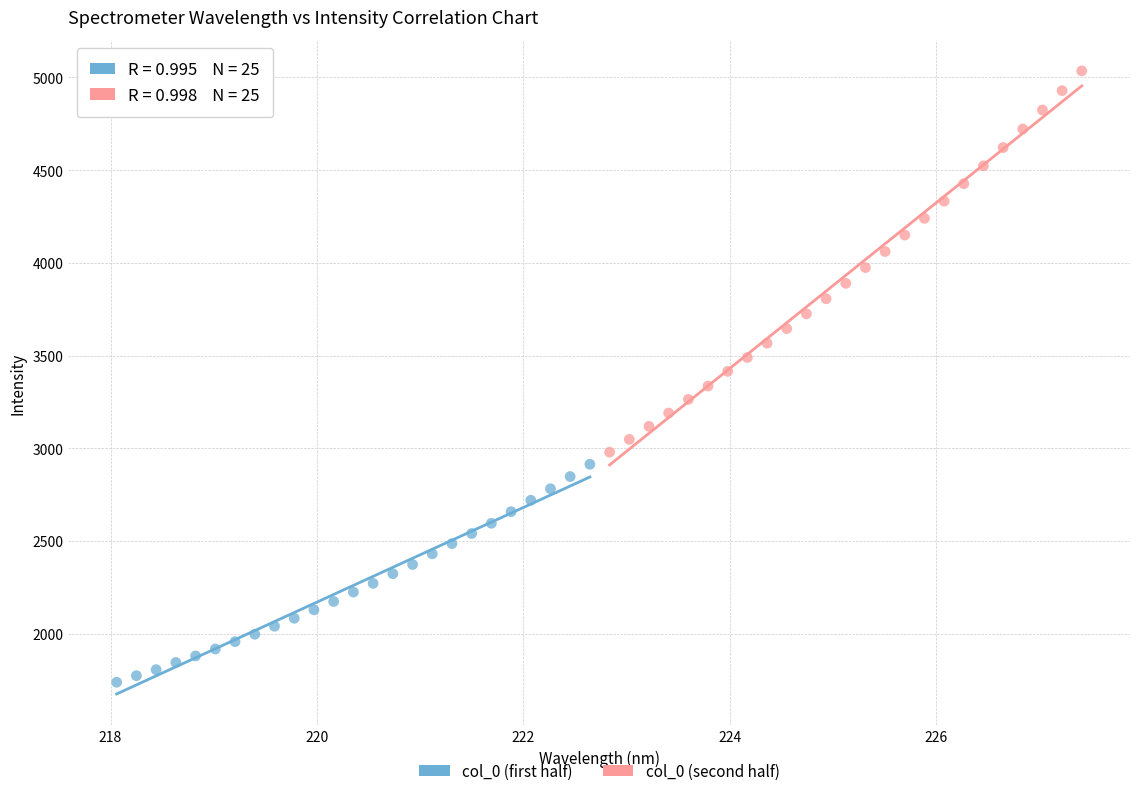

Which series has the widest spread of Y values?

col_0 (second half)